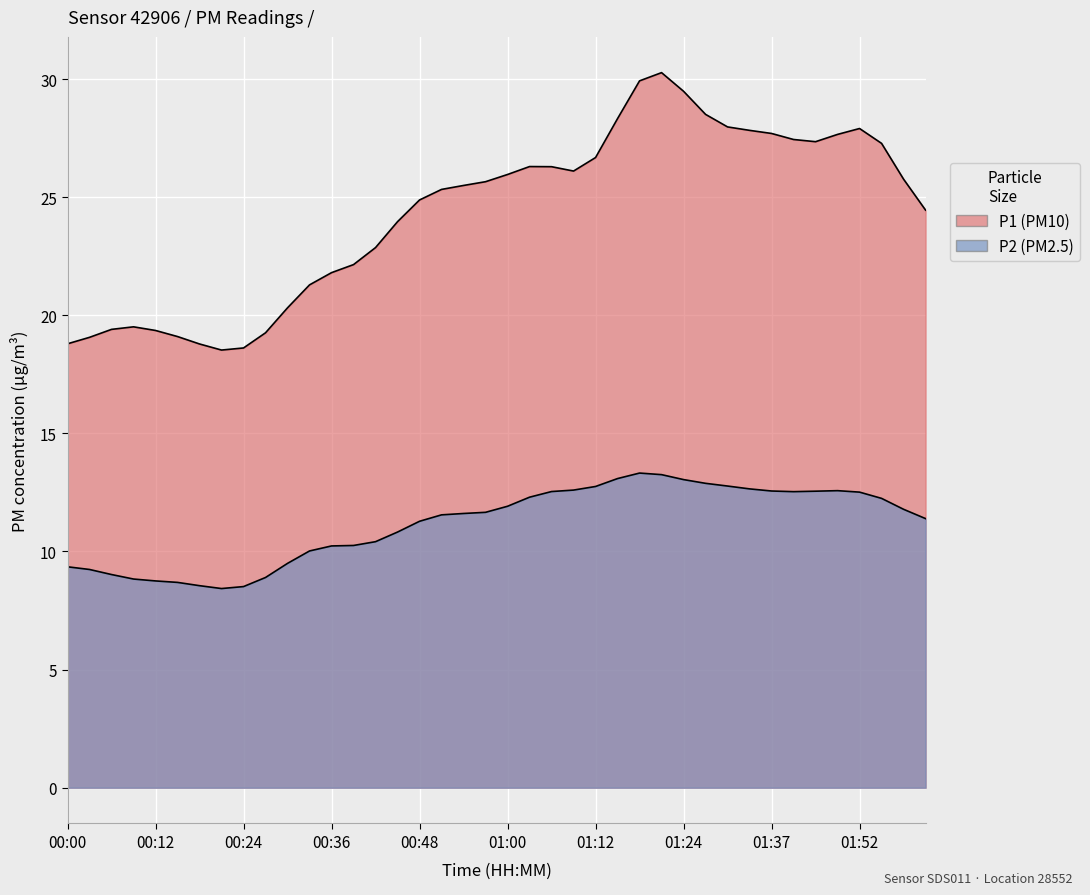

True or false: P2 and P1 intersect in this chart.

False